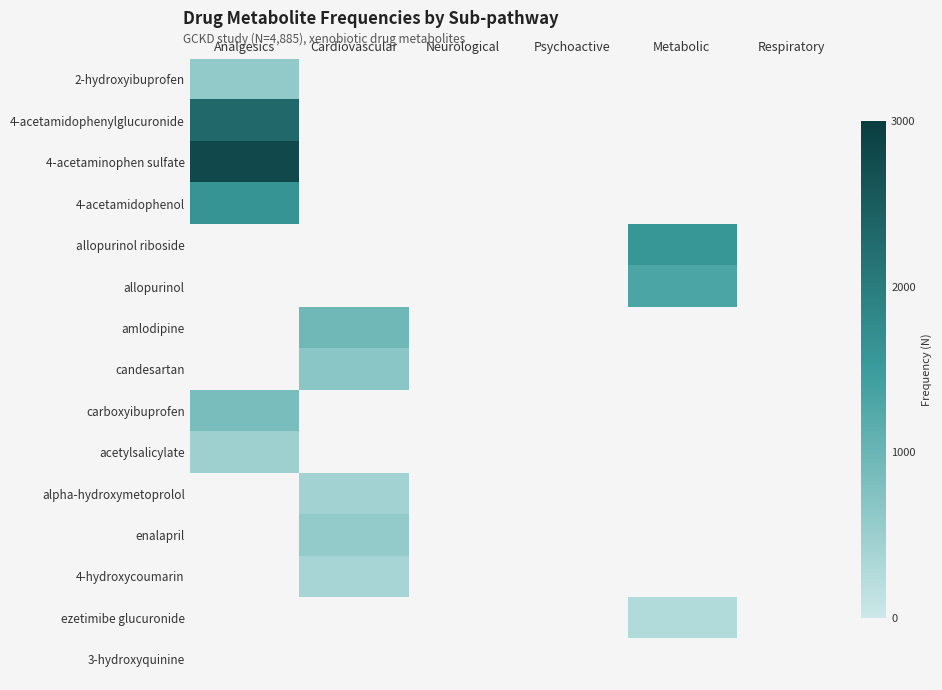

How many categories are shown in the chart?

6